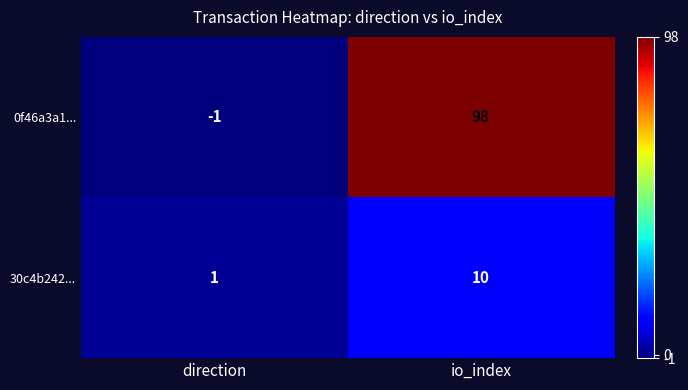

Reading left to right, list all the values displayed in this chart.

0f46a3a1...: -1	98
30c4b242...: 1	10